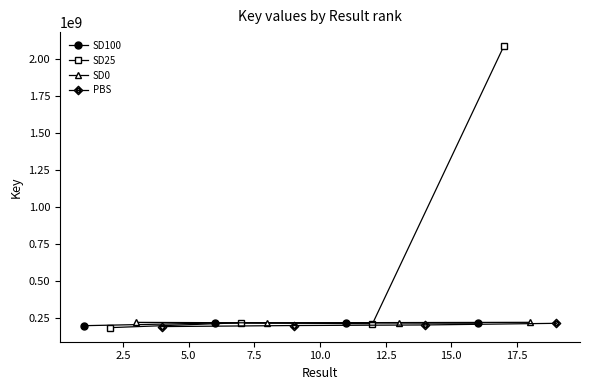

True or false: SD100 has more than 2 interior local peaks.

False